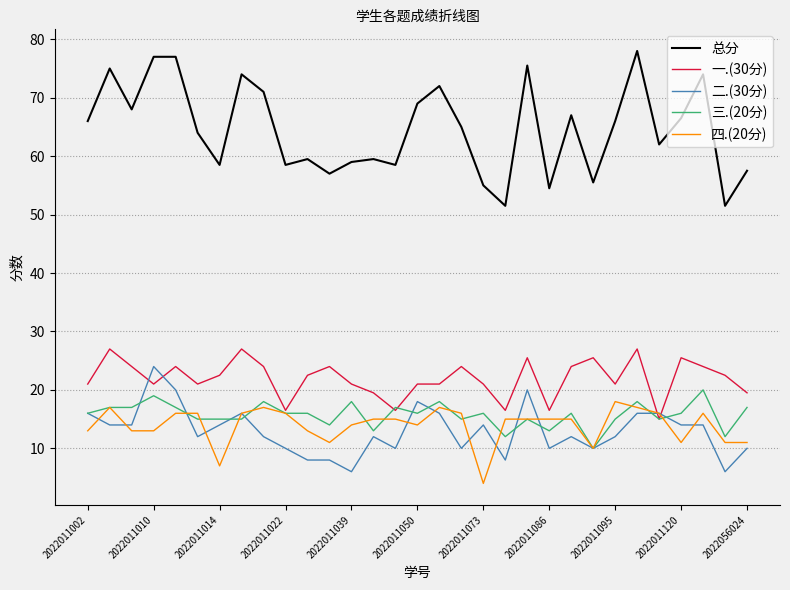

Count the number of data series in this chart.

5